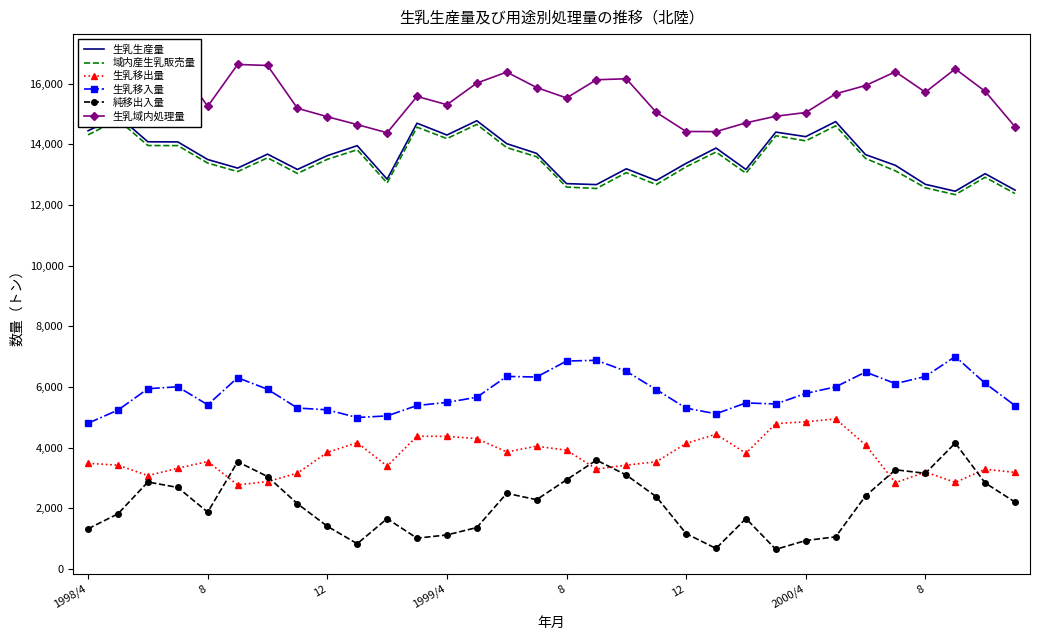

What is the sum of all 生乳生産量 values?

435734